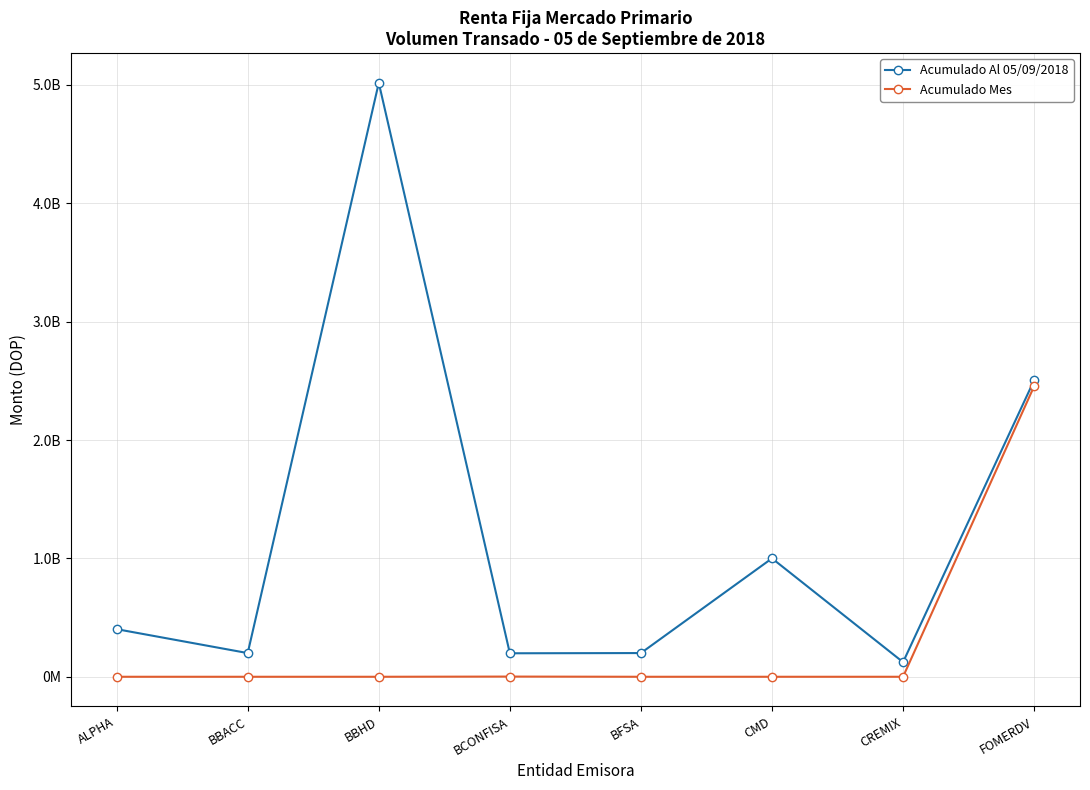

True or false: Acumulado Mes and Acumulado Al 05/09/2018 intersect in this chart.

False